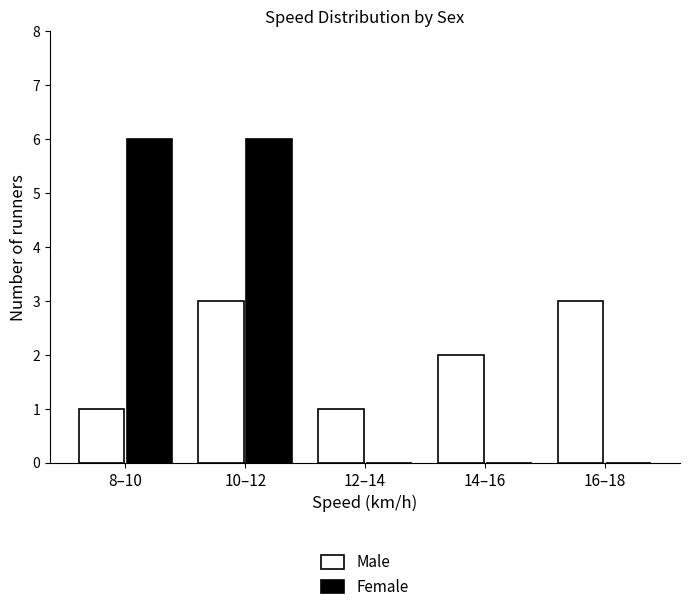

Reading right to left, extract all data points from this chart.

Male: 16–18=3	14–16=2	12–14=1	10–12=3	8–10=1
Female: 16–18=0	14–16=0	12–14=0	10–12=6	8–10=6